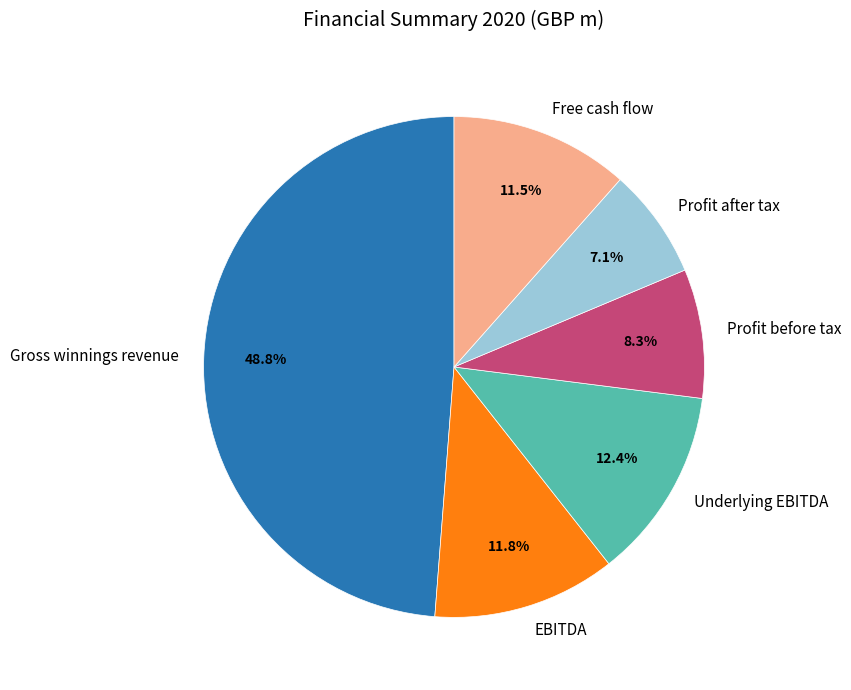

Which has a higher value, Profit before tax or Profit after tax?

Profit before tax